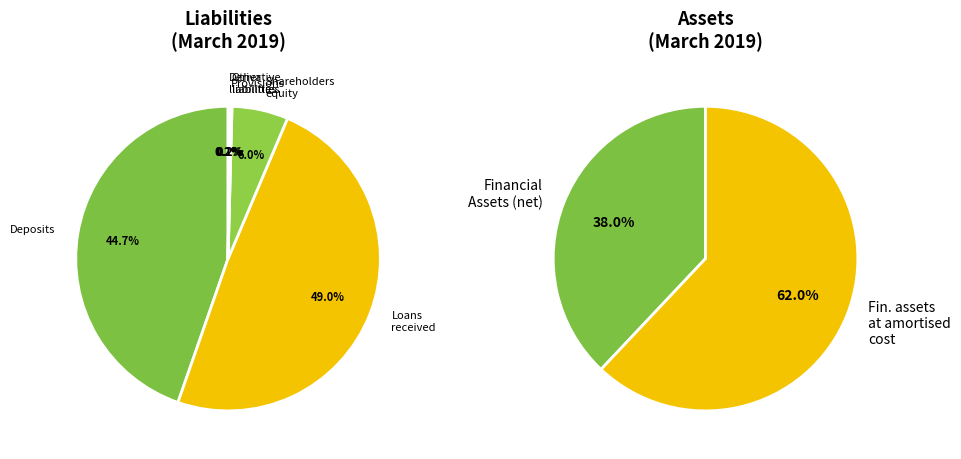

Which category has the biggest portion of the pie?

Loans received